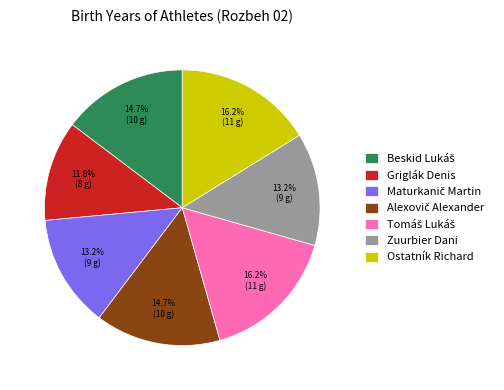

Does Zuurbier Dani account for over 50% of the chart?

No